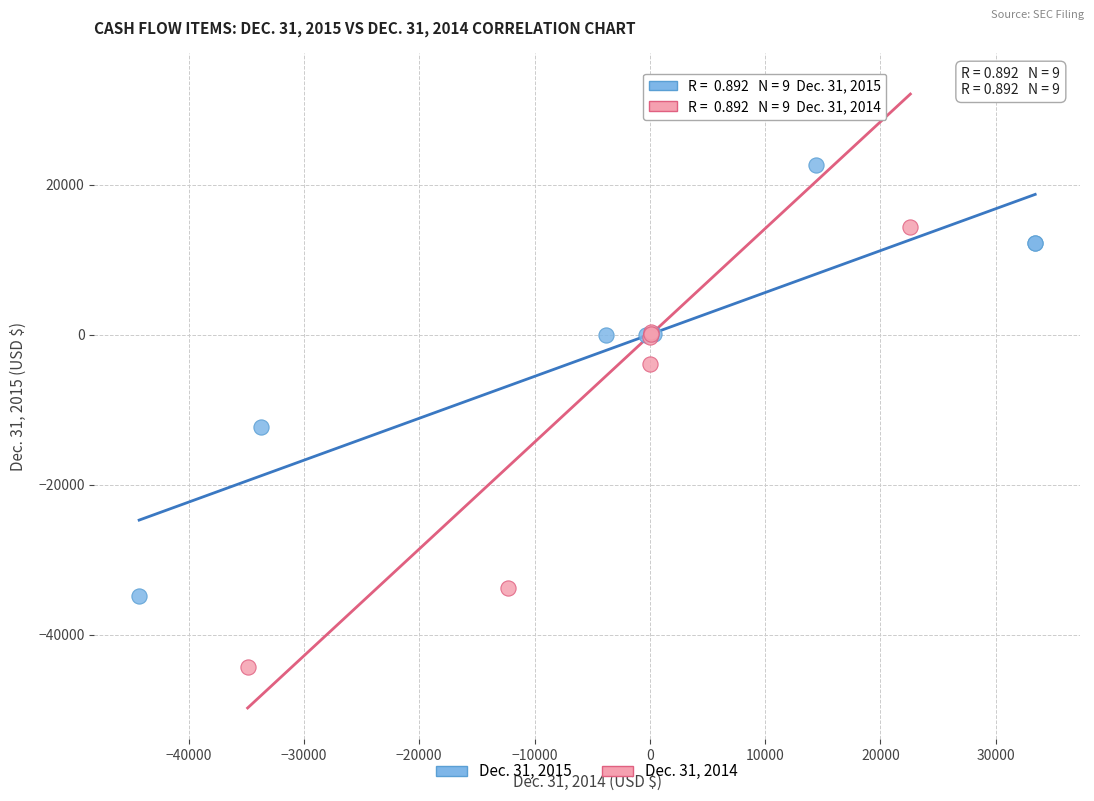

Which series has the widest spread of Y values?

Dec. 31, 2014